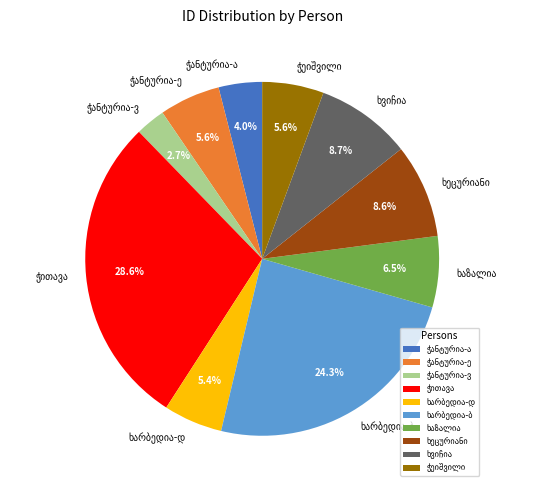

Is there a majority slice in this chart?

No